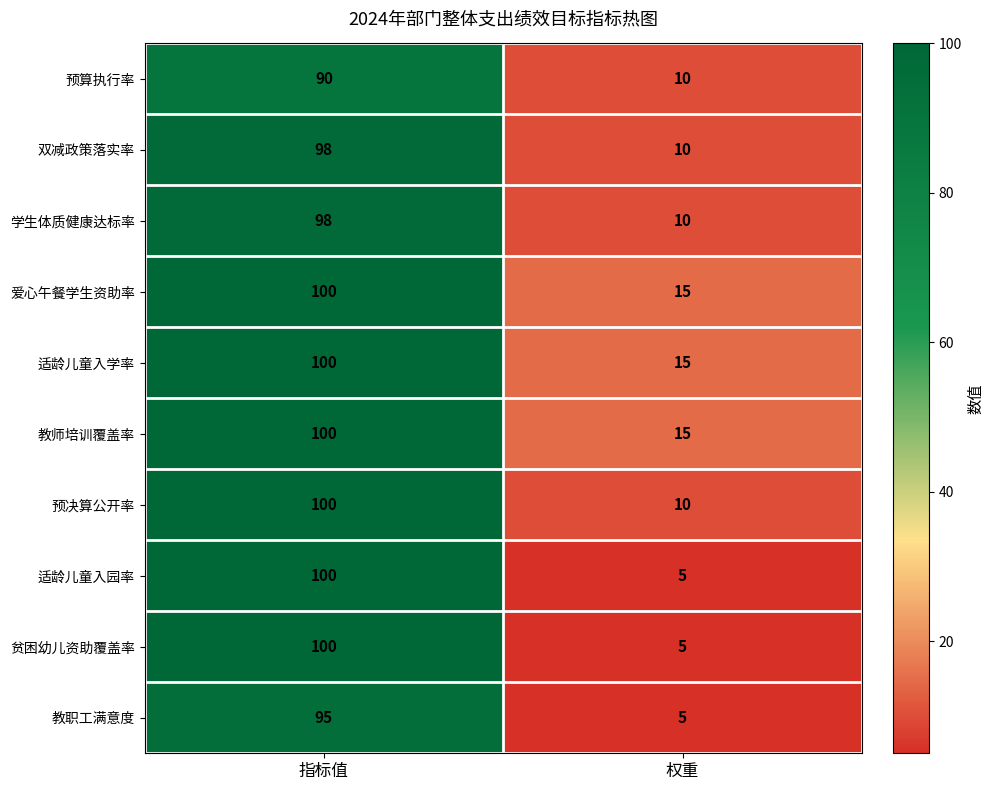

What is the minimum value for 预算执行率?

10